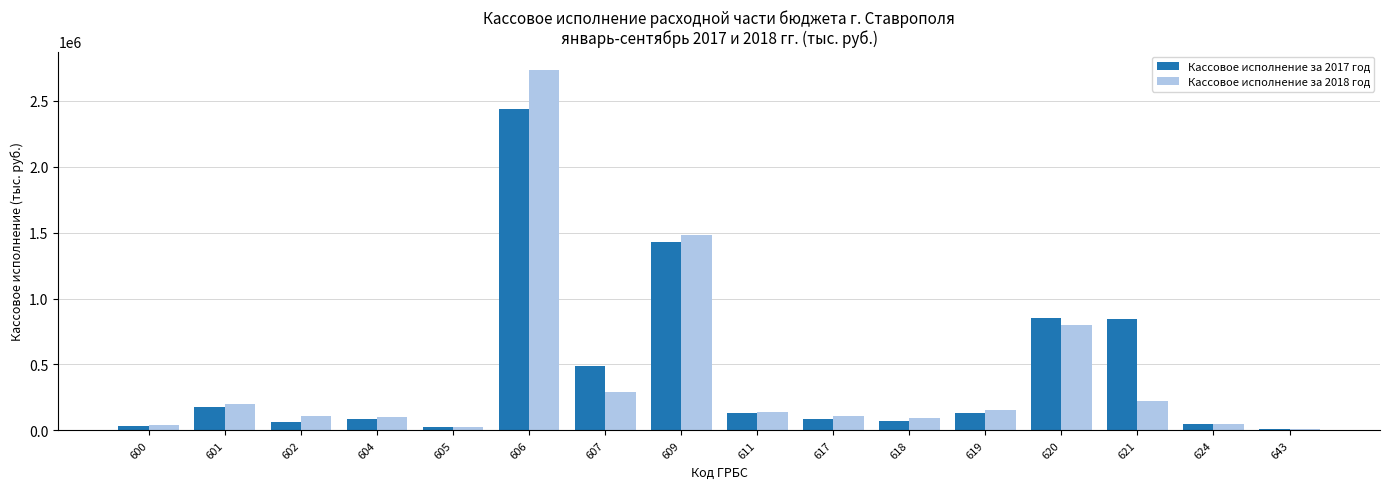

What is the difference between the second highest and second lowest values in the Кассовое исполнение за 2018 год series?

1460787